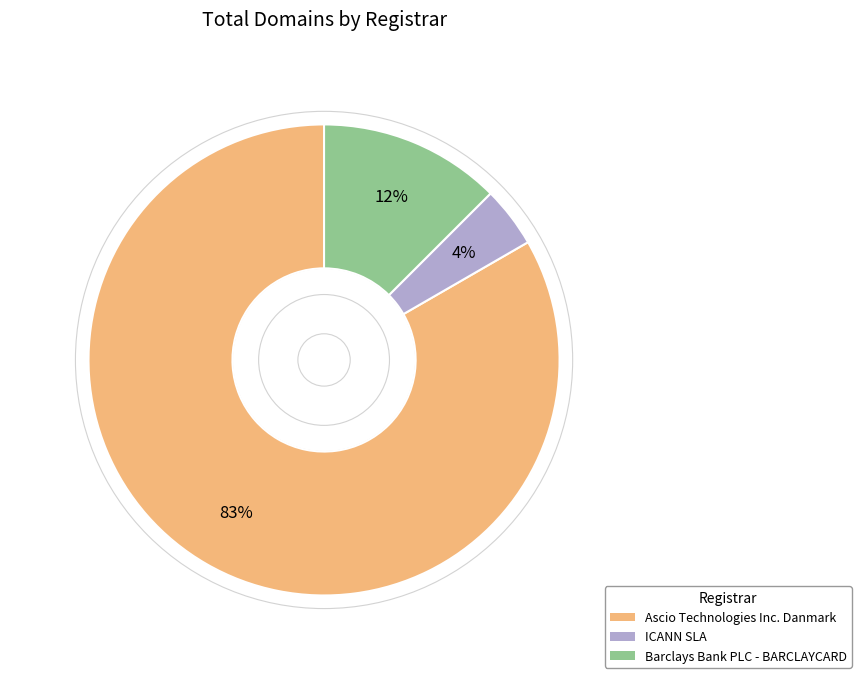

Between Ascio Technologies Inc. Danmark and Barclays Bank PLC - BARCLAYCARD, which is larger?

Ascio Technologies Inc. Danmark